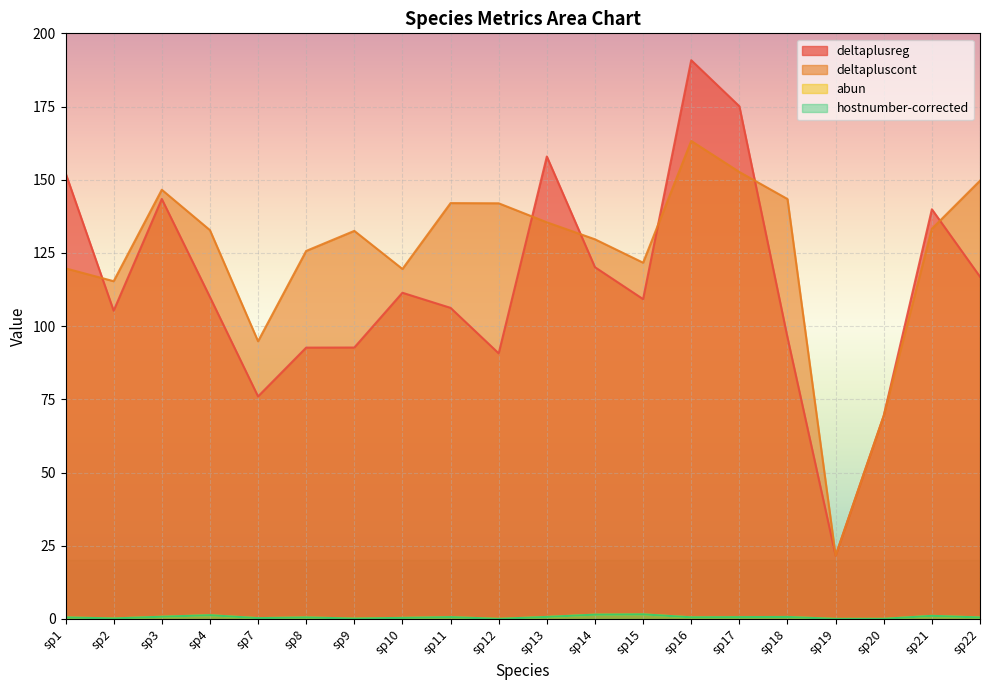

Where do deltaplusreg and deltapluscont first cross each other?

sp1 and sp2